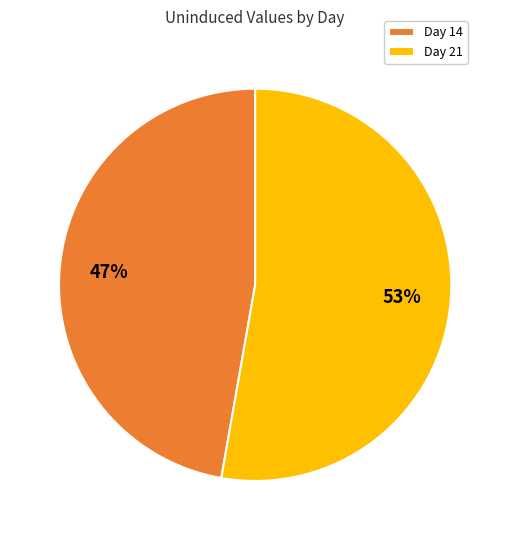

Approximately how many times larger is the value at Day 14 compared to Day 21?

0.9